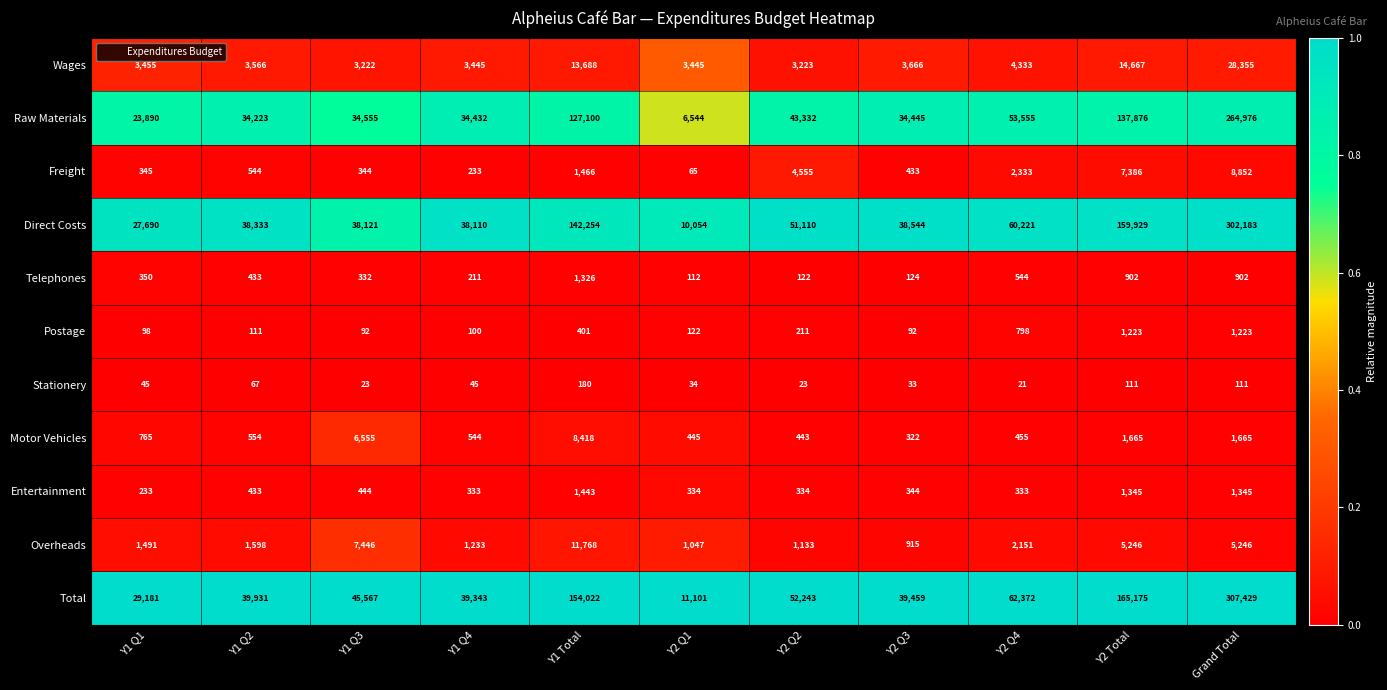

Which series has the widest spread of values?

Total